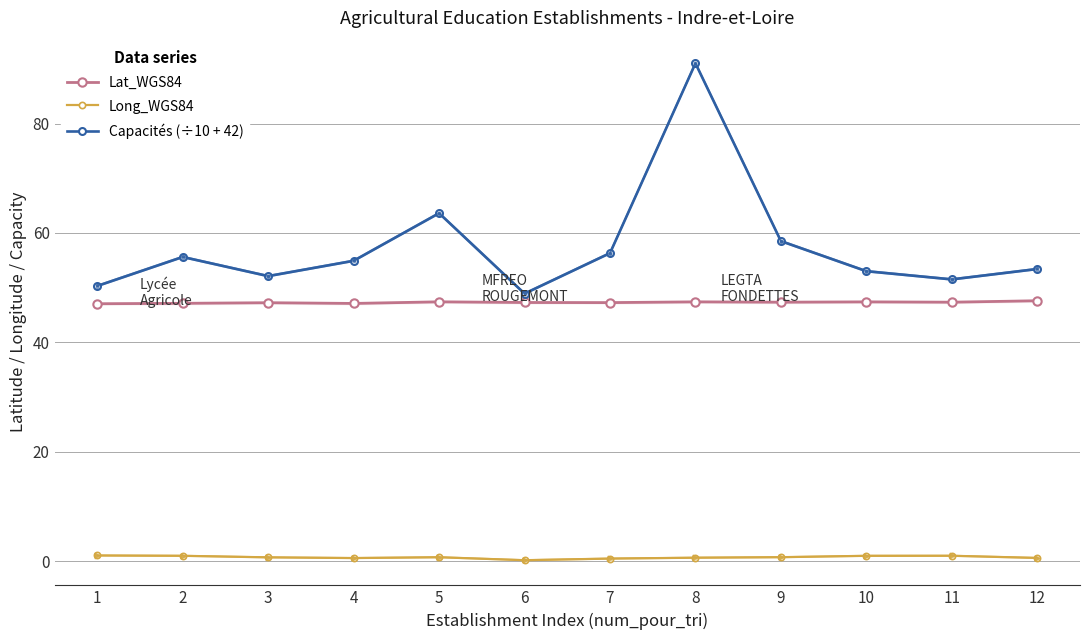

What is the value of the Capacités (÷10 + 42) point at the 11th from the left?

51.5